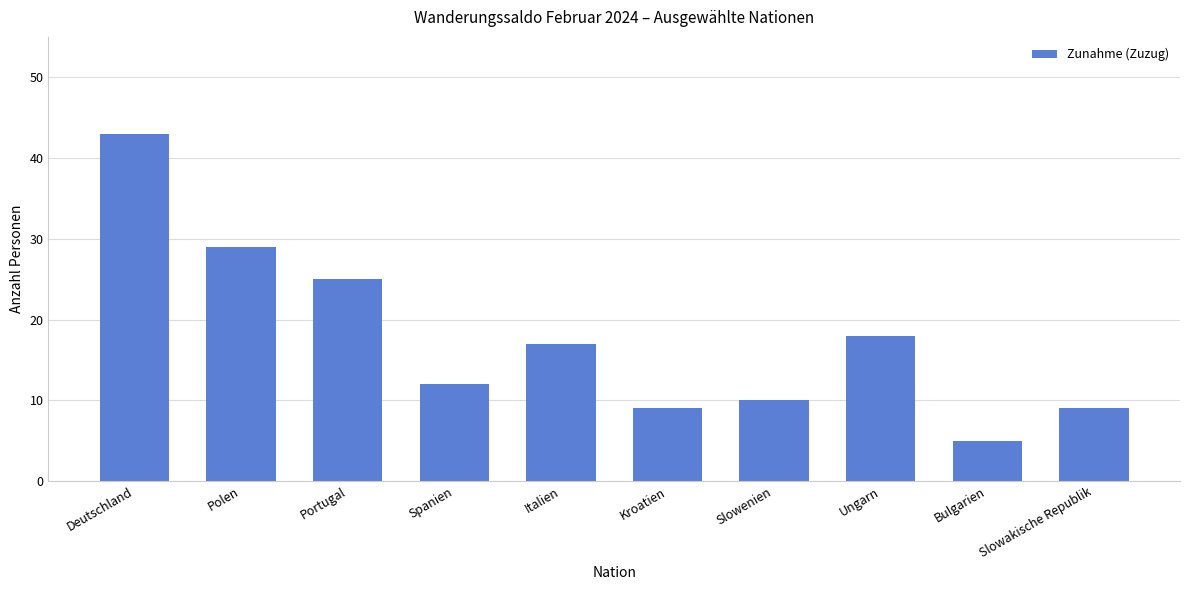

What is the label of the 4th bar from the left?

Spanien